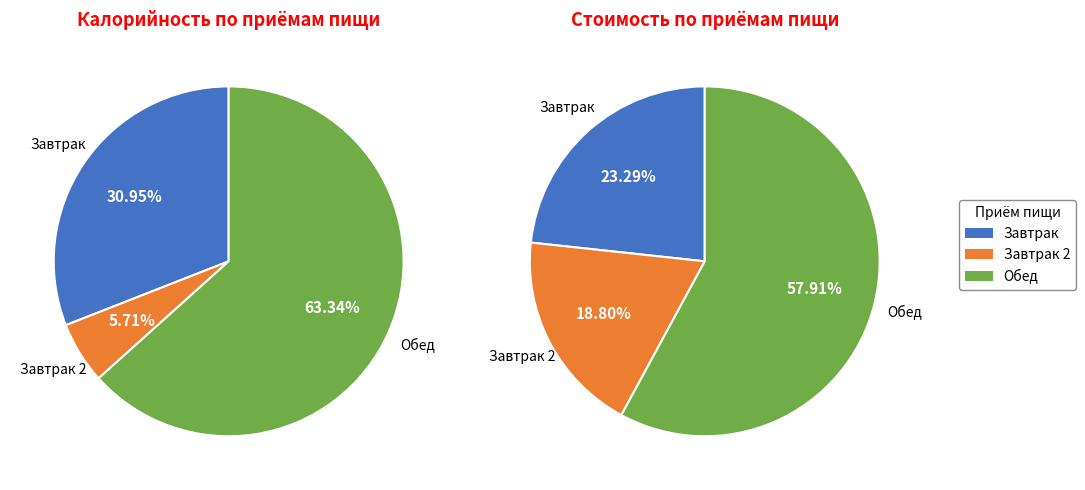

The Яблоко slice represents 1% of the pie. True or false?

False